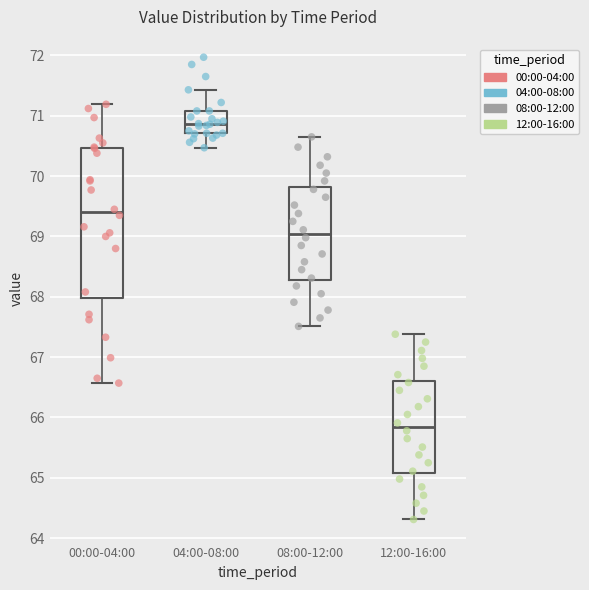

Reading left to right, read every box against the y-axis: the position of its median line, the range the box covers, and the ends of its whiskers. The values are not printed on the chart, so give them approximately, as read against the axis.

00:00-04:00: median 69.4, box 68.0 to 70.5, whiskers 66.6 to 71.2
04:00-08:00: median 70.9, box 70.7 to 71.1, whiskers 70.5 to 71.4
08:00-12:00: median 69.0, box 68.3 to 69.8, whiskers 67.5 to 70.7
12:00-16:00: median 65.8, box 65.1 to 66.6, whiskers 64.3 to 67.4